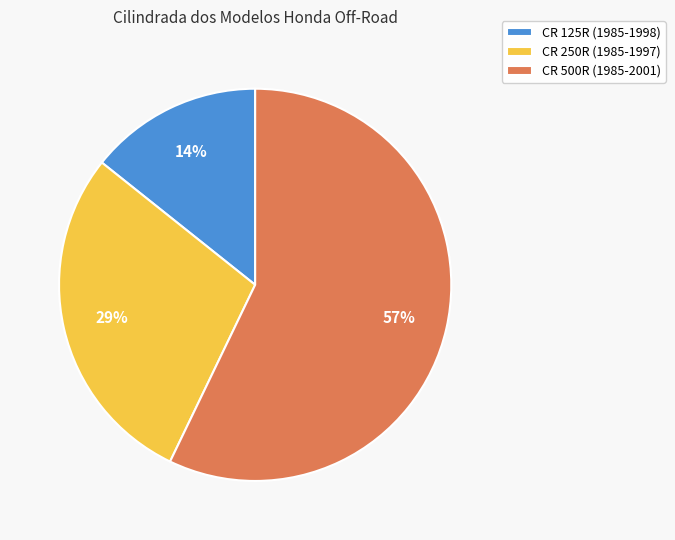

Approximately how many times larger is the value at CR 500R (1985-2001) compared to CR 250R (1985-1997)?

2.0